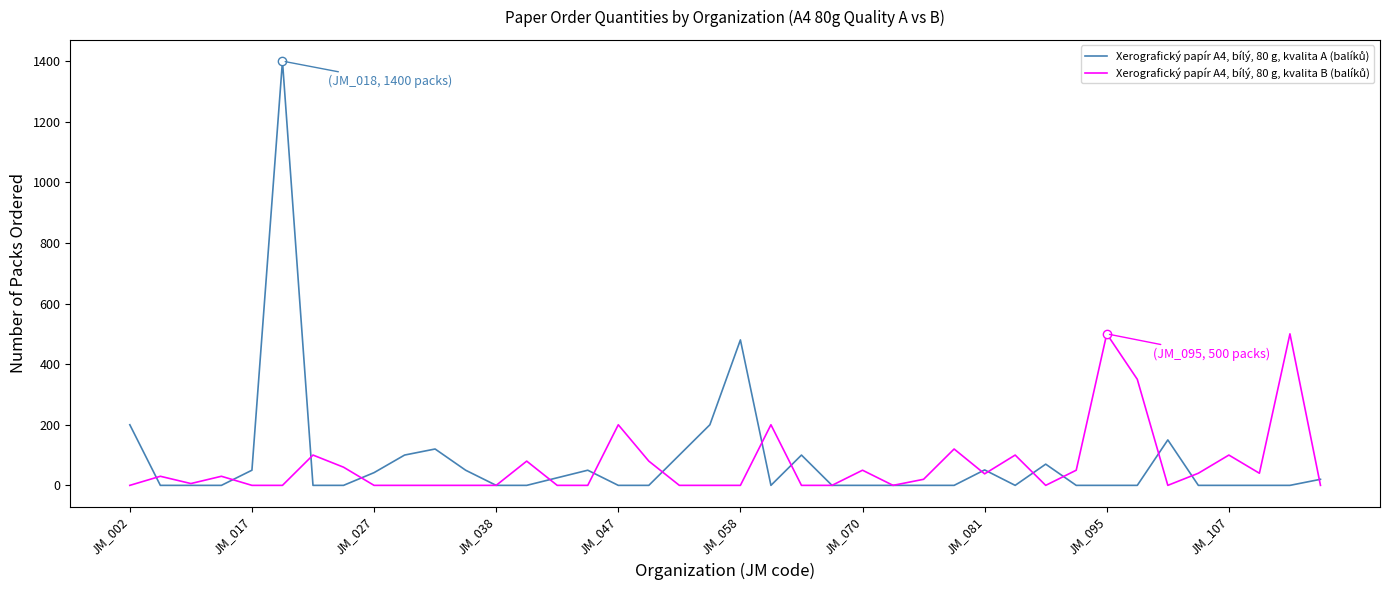

What is the sum of all Xerografický papír A4, bílý, 80 g, kvalita B (balíků) values?

2694